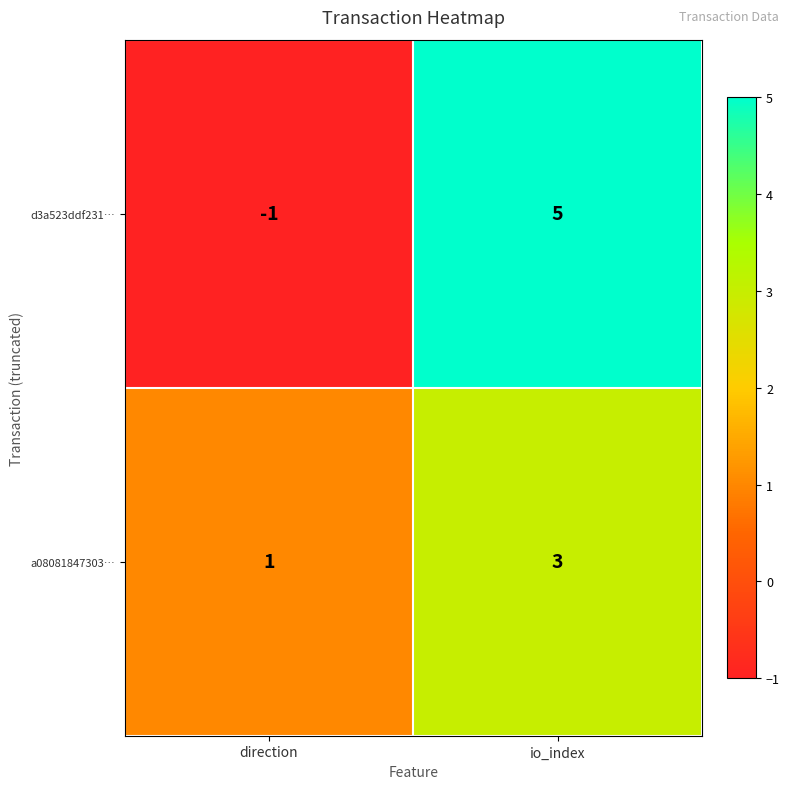

What is the sum of the a08081847303… values at io_index and direction?

4